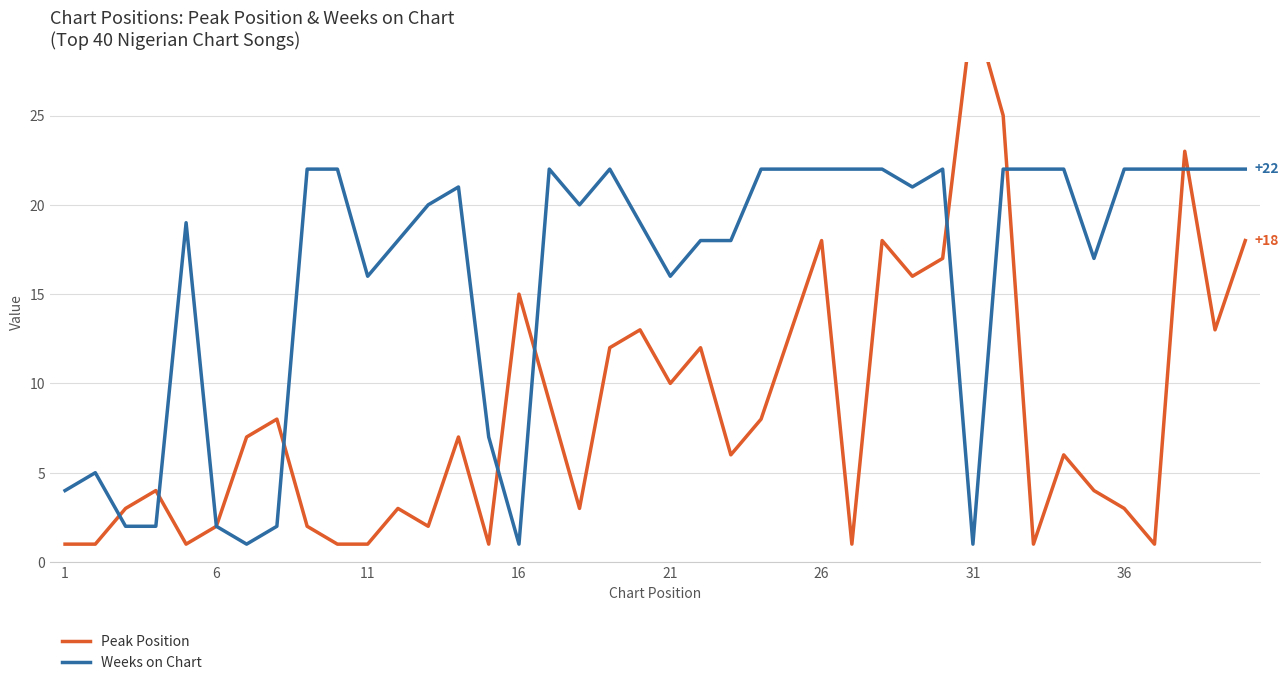

The value of Weeks on Chart at 11 is 16. True or false?

True